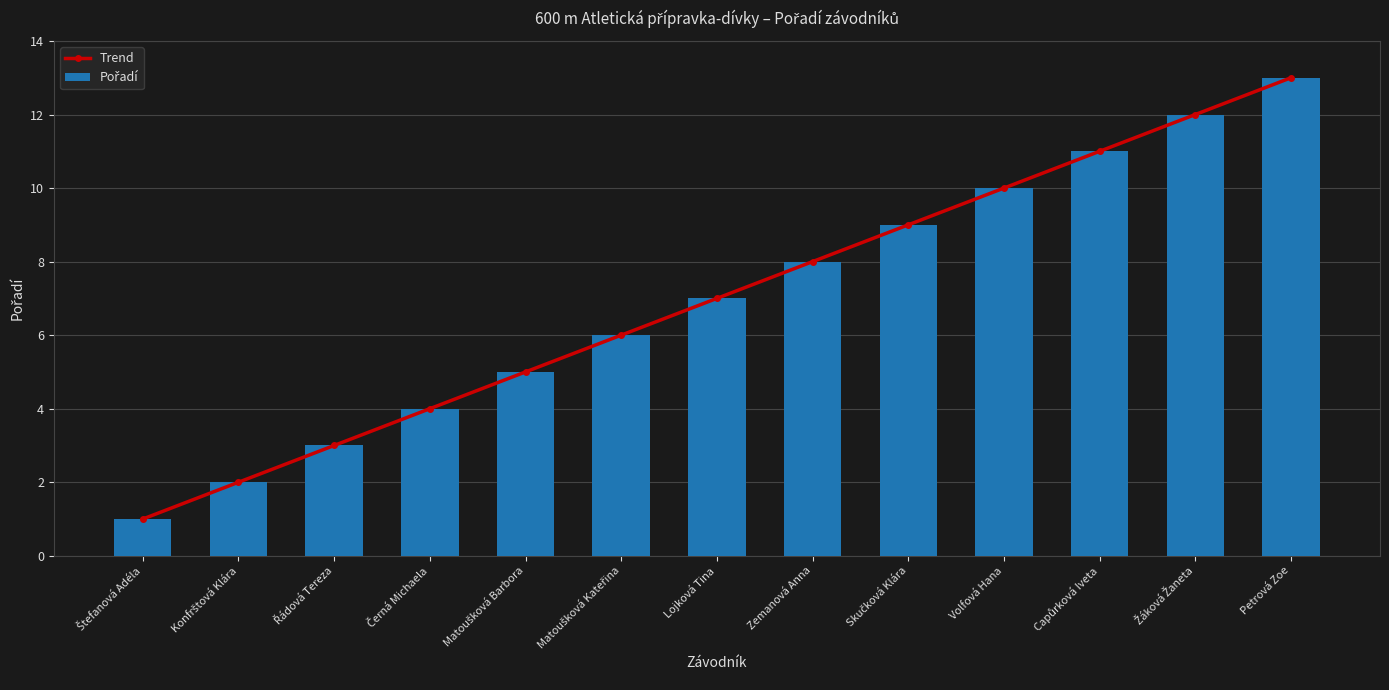

Between Matoušková Kateřina and Volfová Hana, which is larger?

Volfová Hana